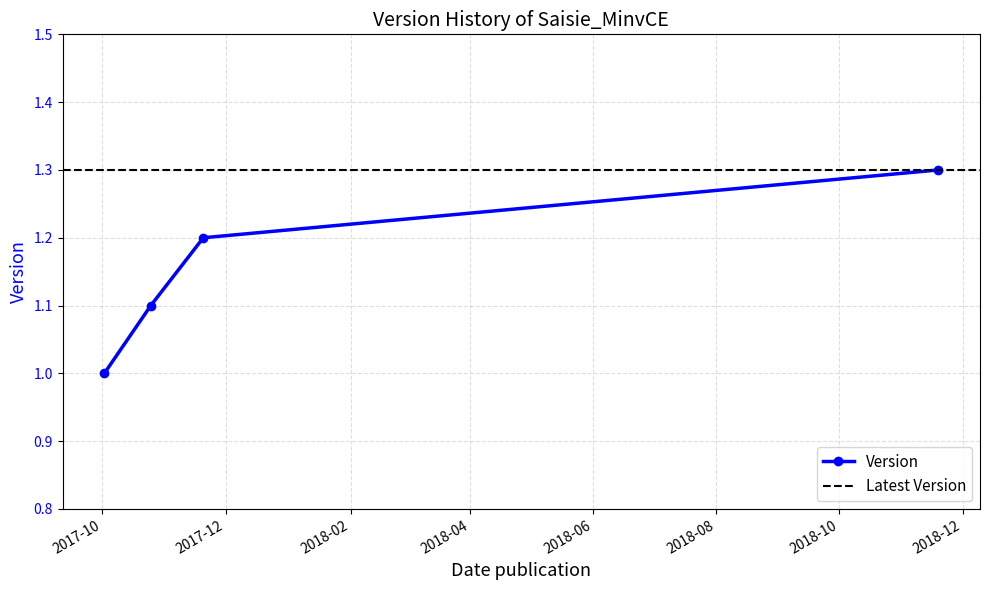

Reading left to right, what are all the values shown in this chart?

2017-10-02=1.0	2017-10-25=1.1	2017-11-20=1.2	2018-11-19=1.3